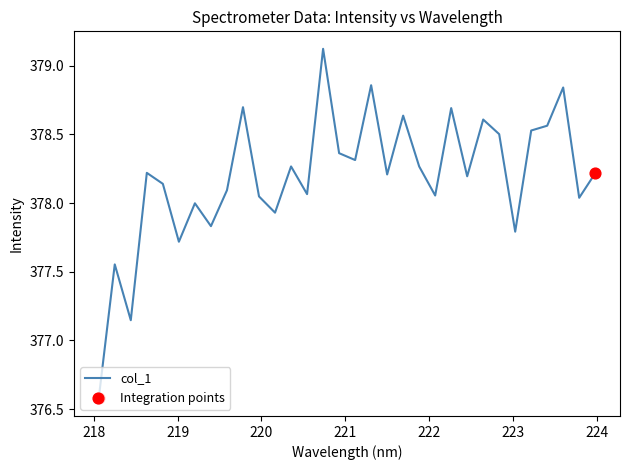

What is the difference between the maximum and minimum values?

2.5